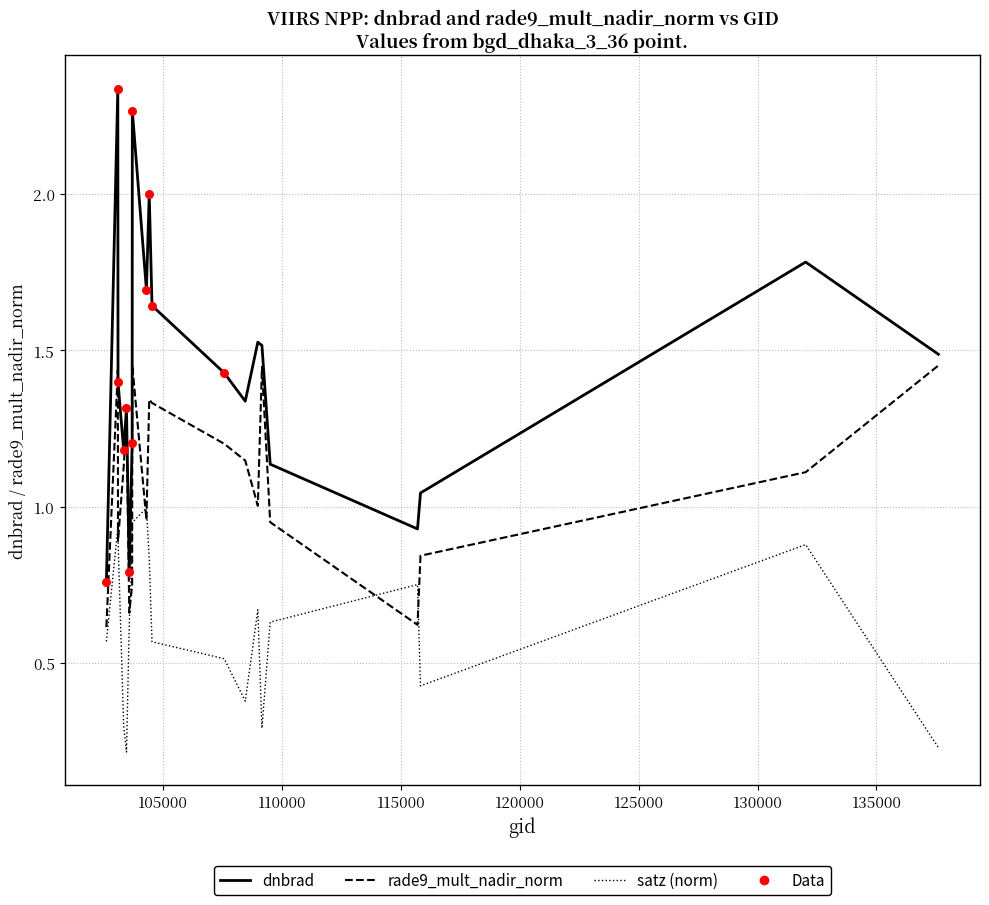

Does the chart have visible grid lines?

Yes